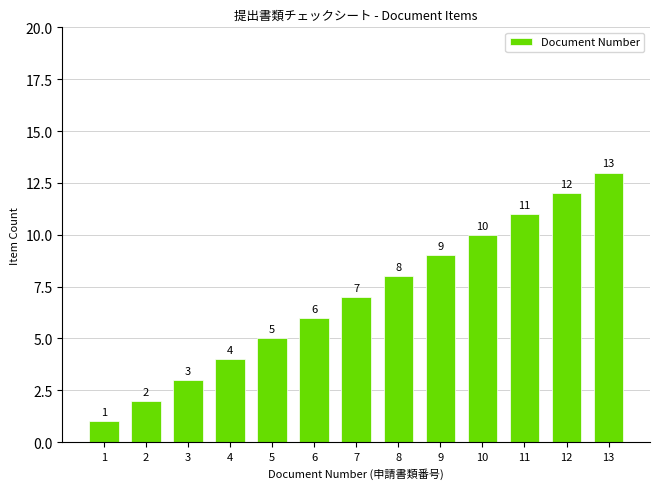

Reading left to right, extract all data points from this chart.

1	2	3	4	5	6	7	8	9	10	11	12	13